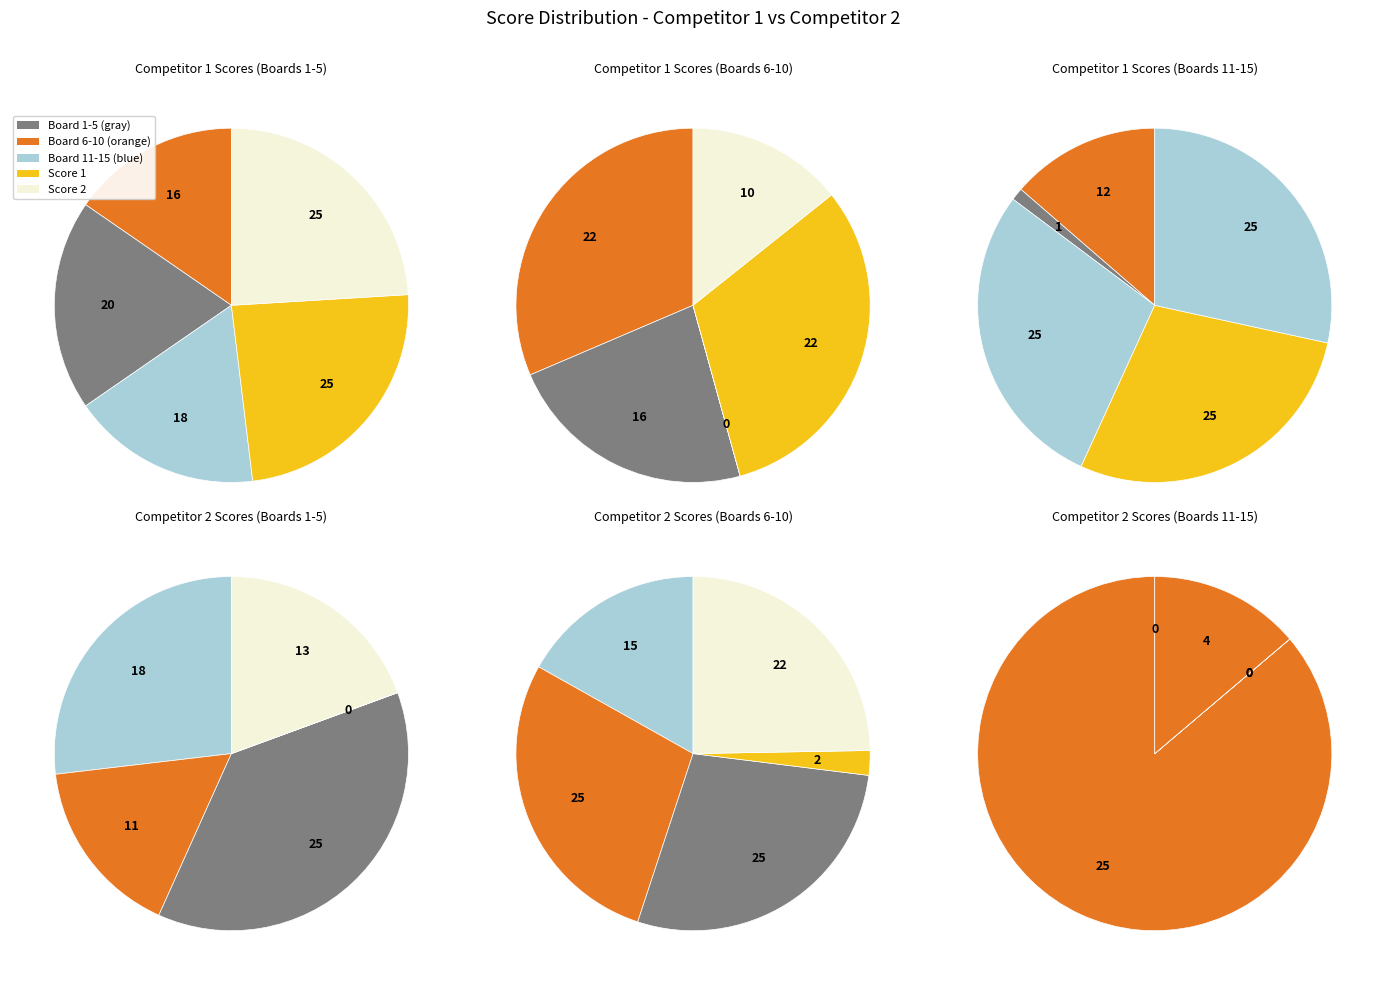

Is there a majority slice in this chart?

No